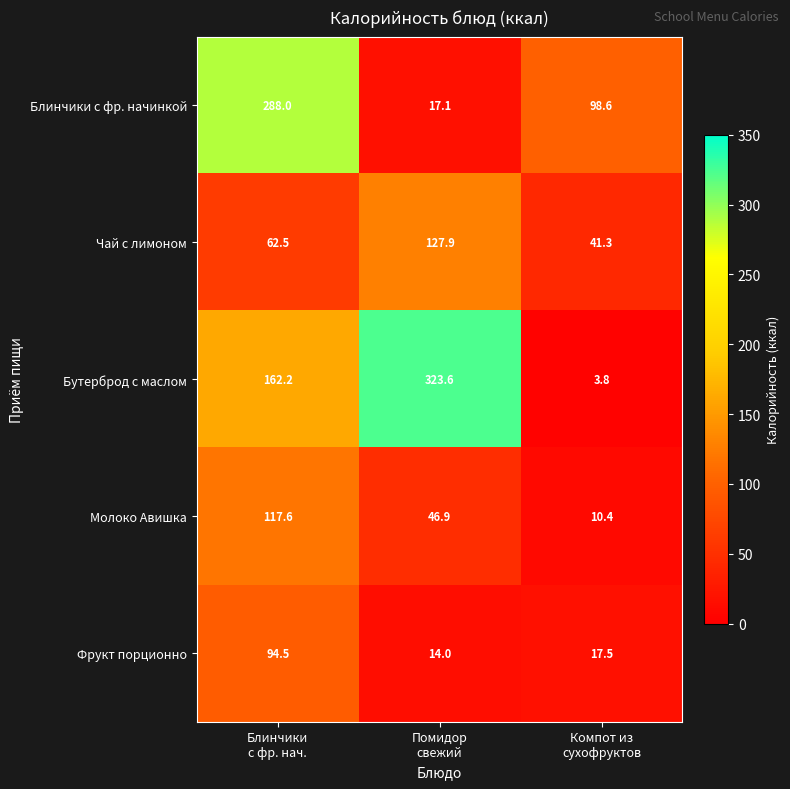

What is the spread (max minus min) of values at Компот из
сухофруктов?

94.8